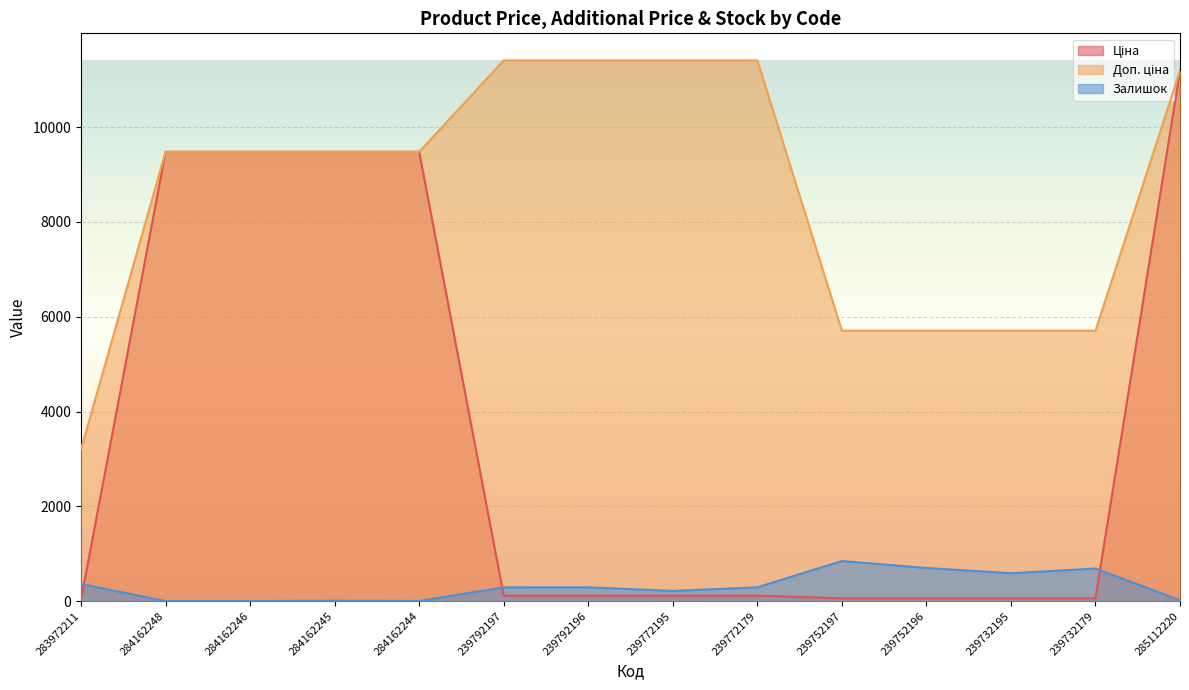

What position from the left is 239792196?

7